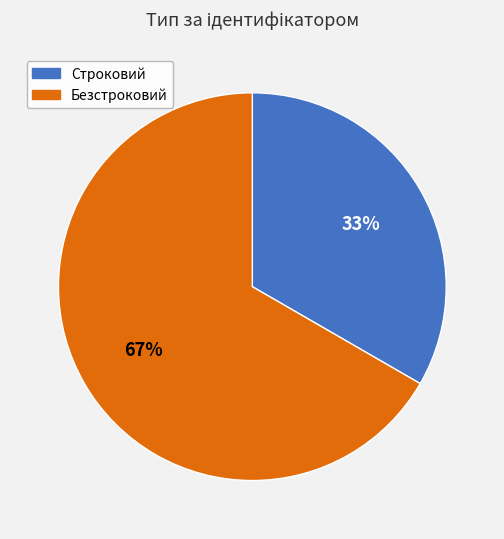

Which slice represents more than half of the pie?

Безстроковий